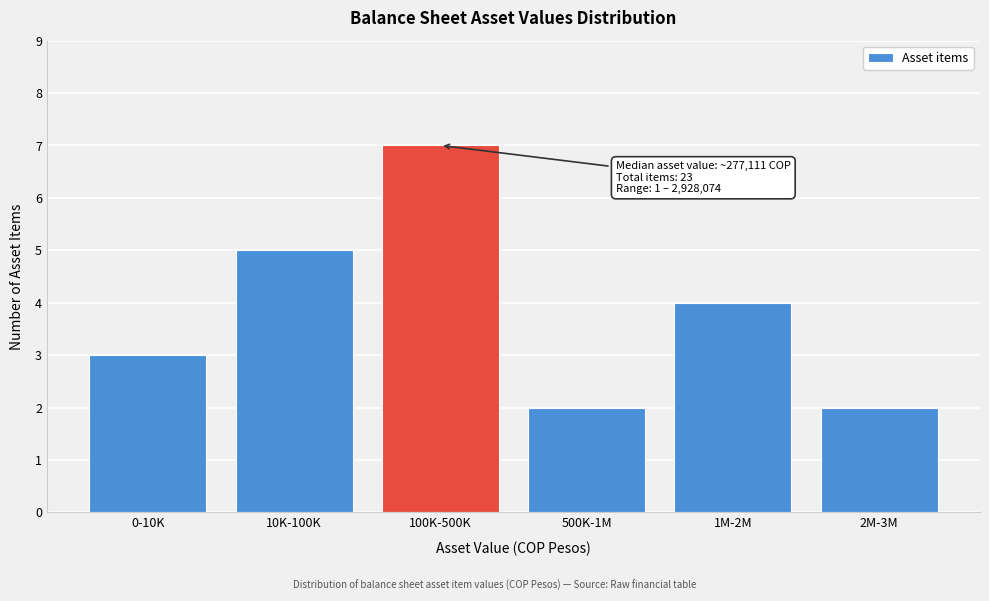

Reading right to left, transcribe all the data shown in this chart.

2	4	2	7	5	3